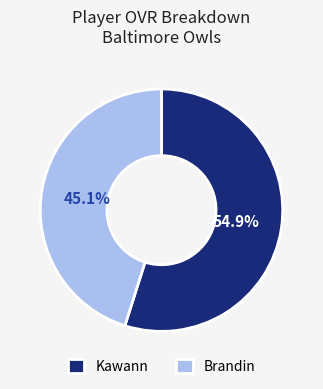

Rank the categories by value from lowest to highest.

Brandin, Kawann